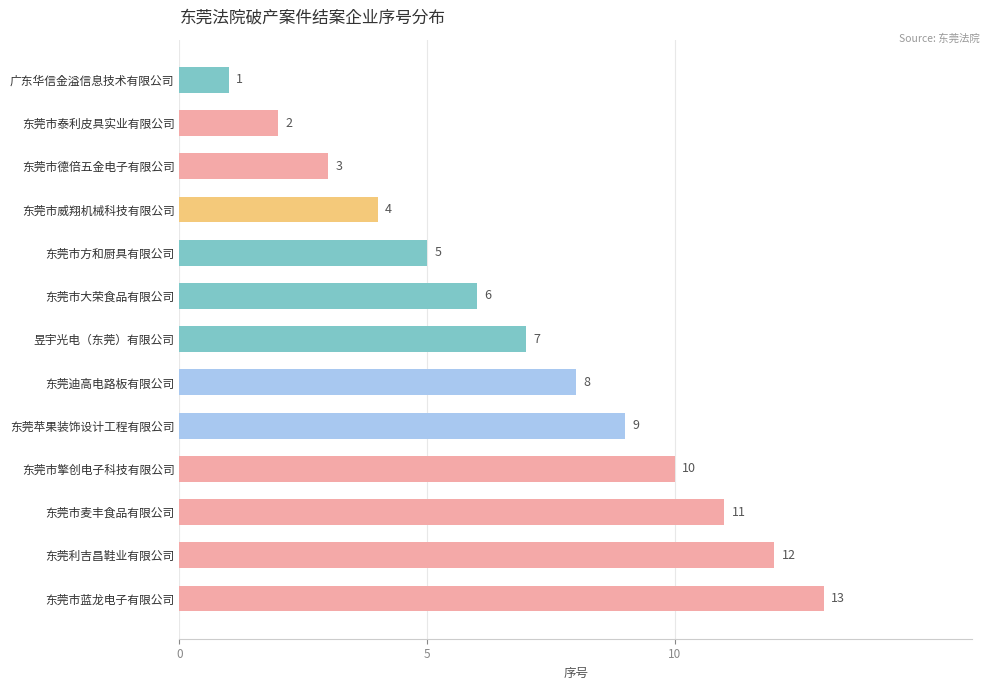

What is the value of the 7th bar from the top?

7